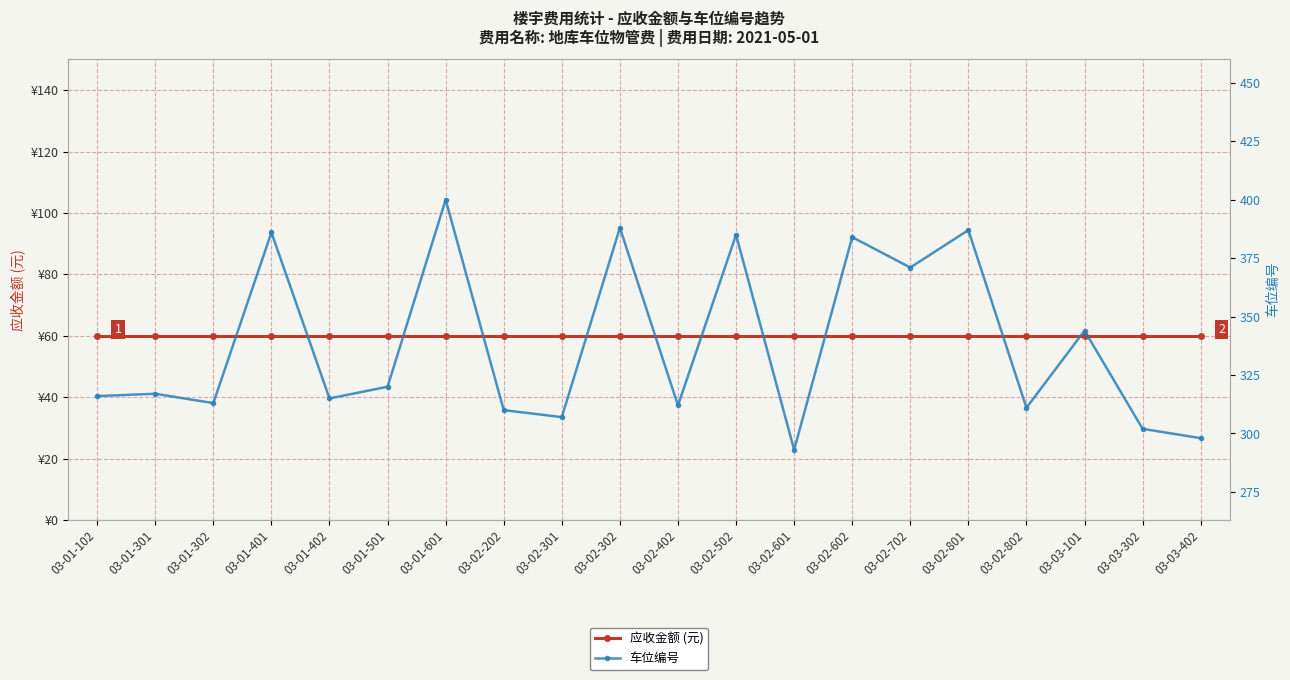

Which series has the widest spread of values?

车位编号